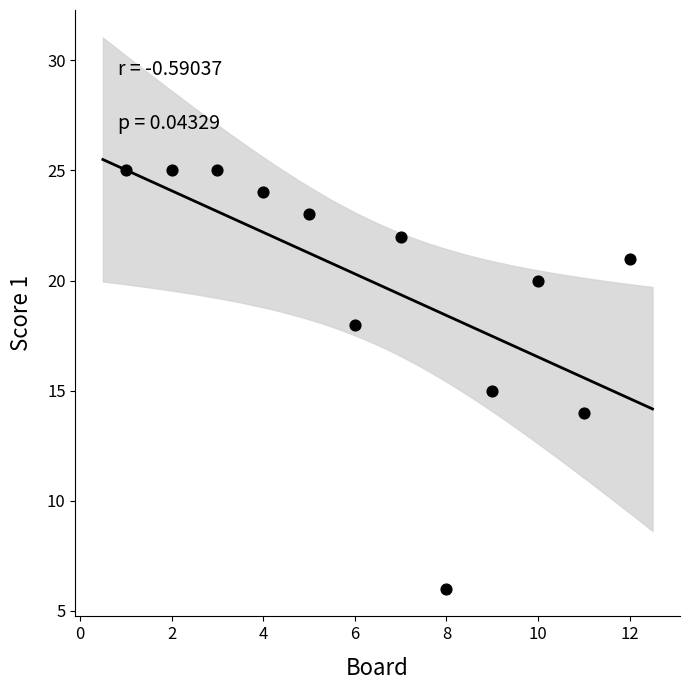

What is the range of Y values (max minus min)?

19